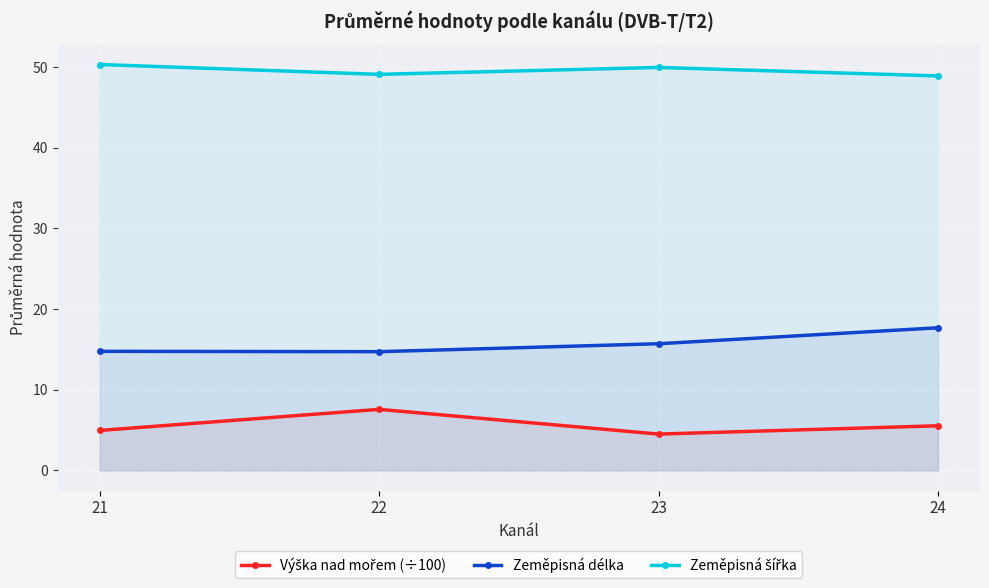

True or false: Zeměpisná šířka and Zeměpisná délka intersect in this chart.

False